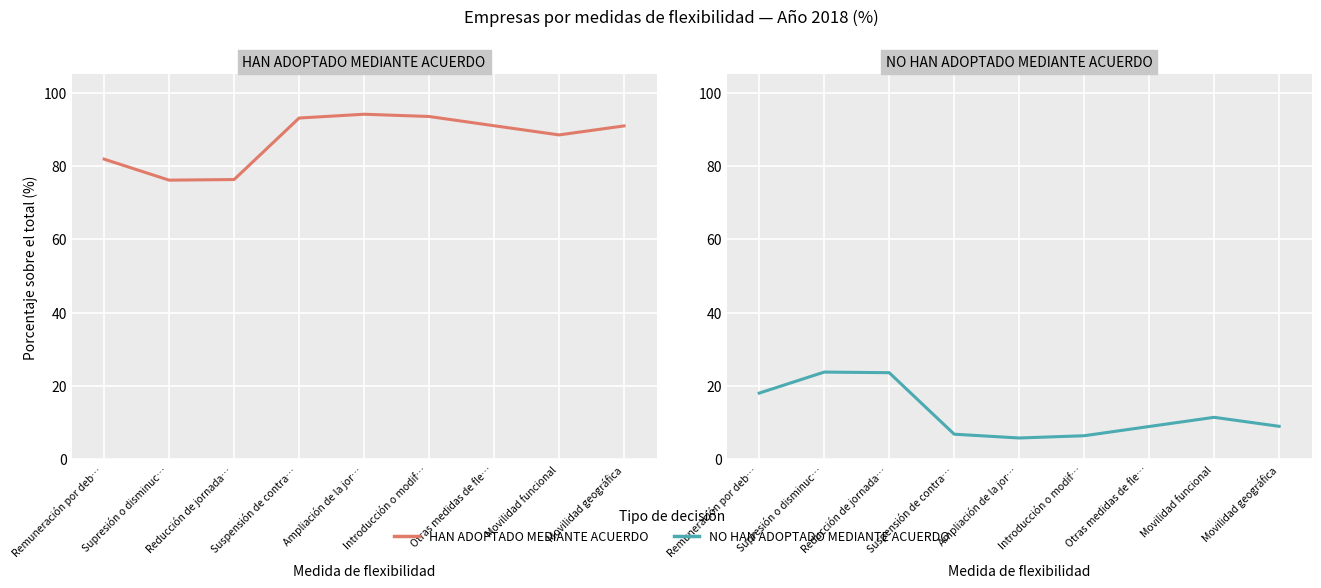

Where is the first local maximum for NO HAN ADOPTADO LA DECISIÓN MEDIANTE ACUERDO?

Supresión o disminuc…